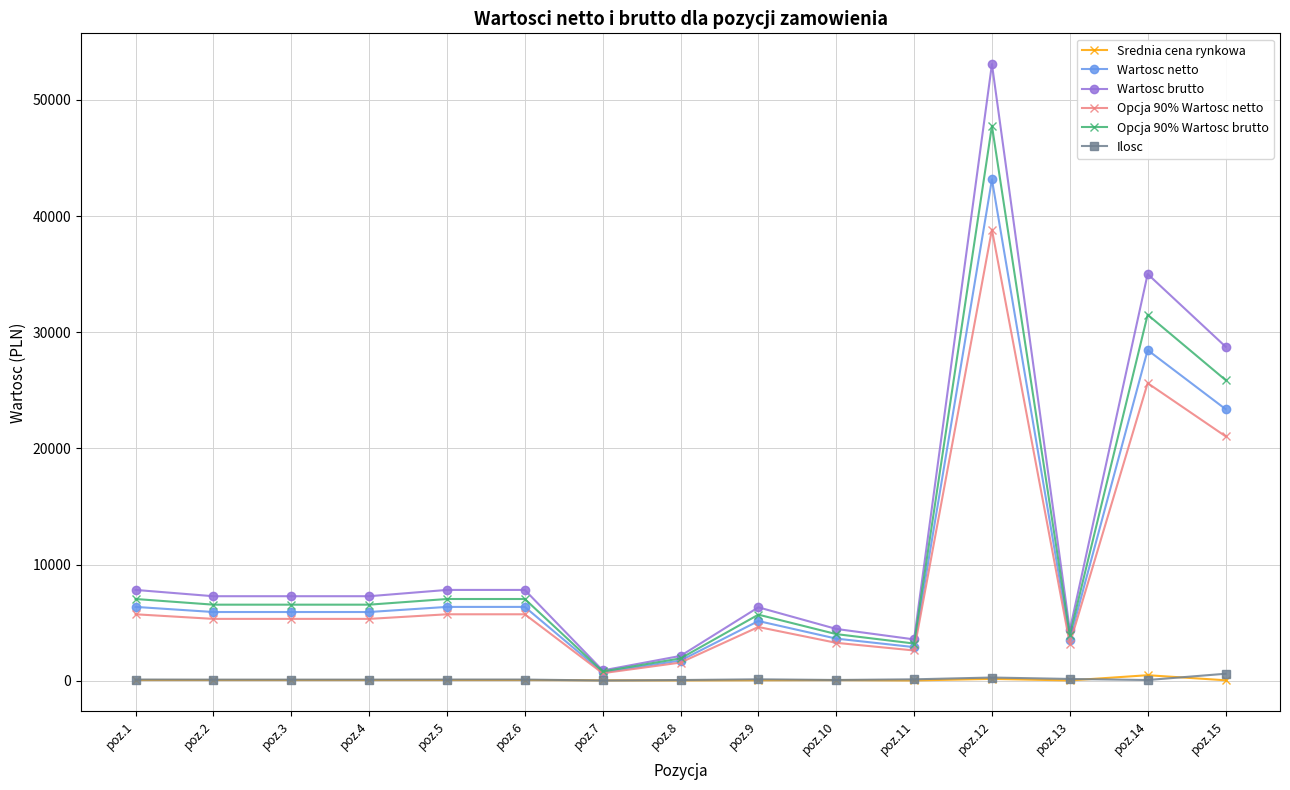

Where is Wartosc brutto nearest to the value 26978?

poz.15